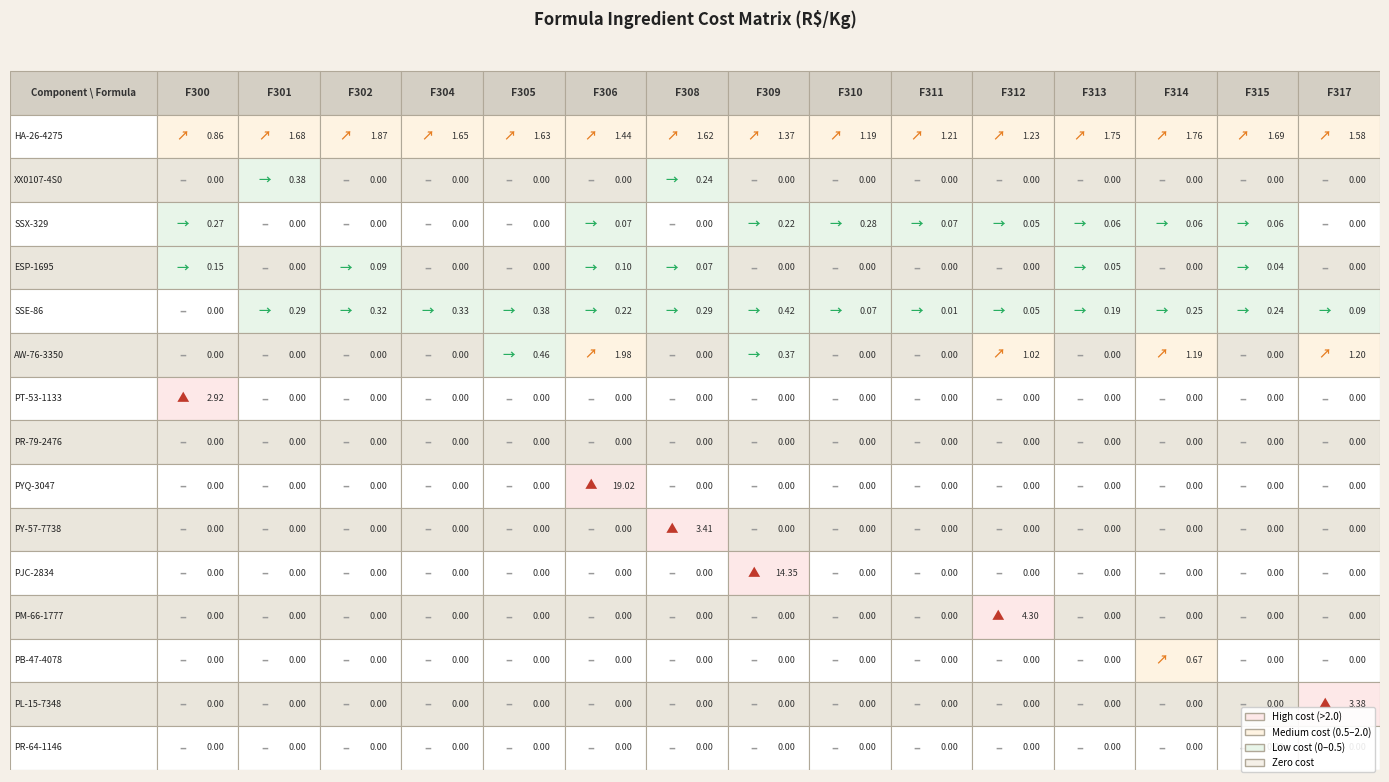

What is the maximum value shown in the chart?

19.0